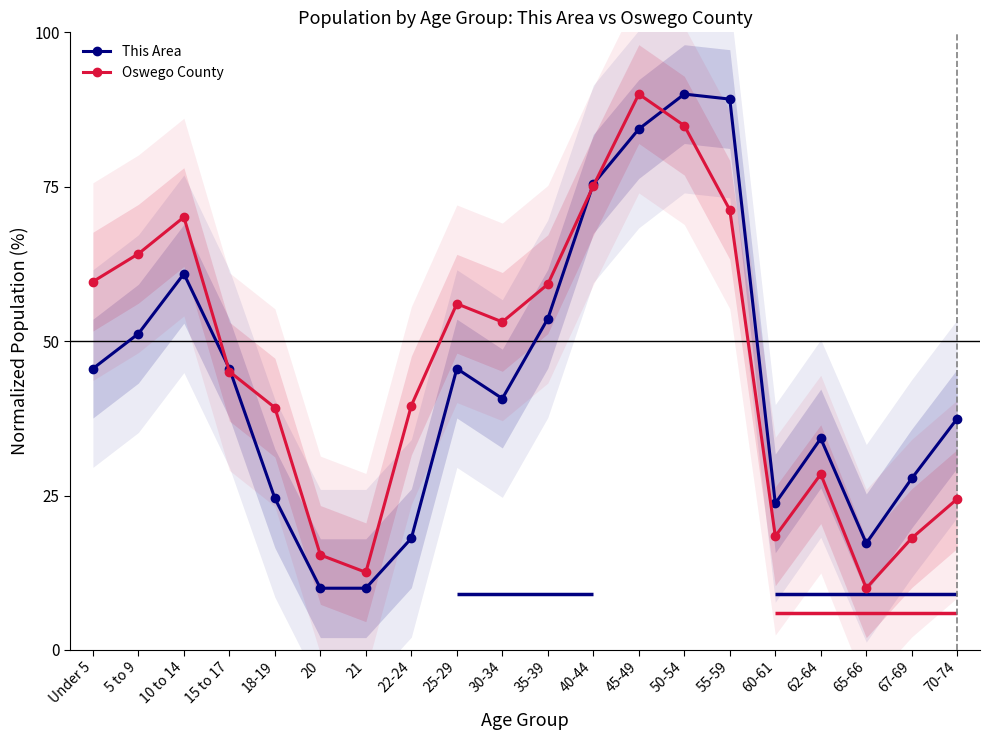

Between 10 to 14 and 5 to 9, which is larger?

10 to 14